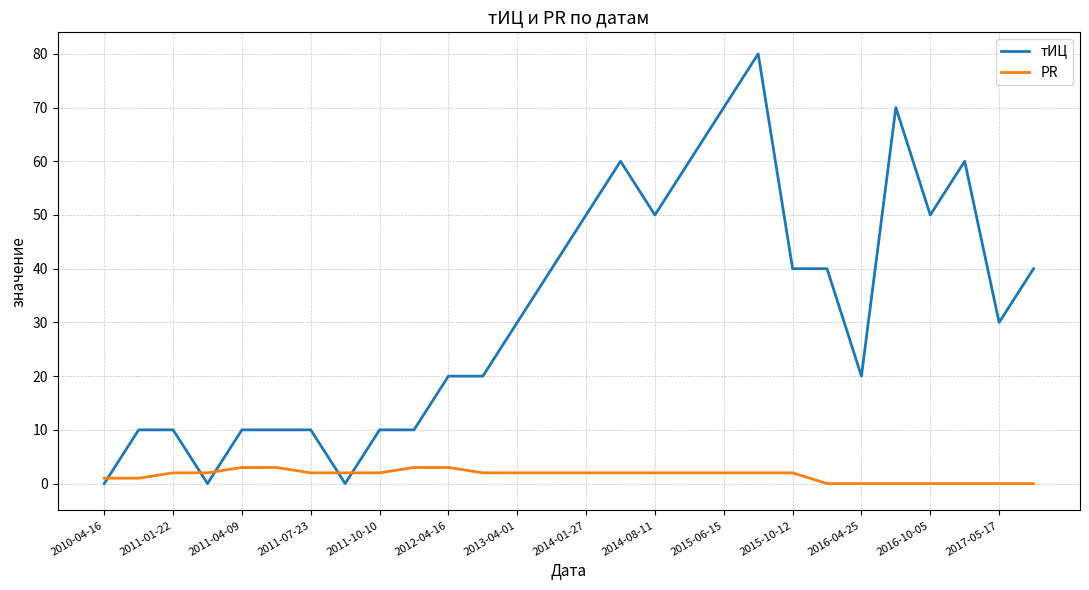

What are all the series names shown in the legend?

тИЦ, PR